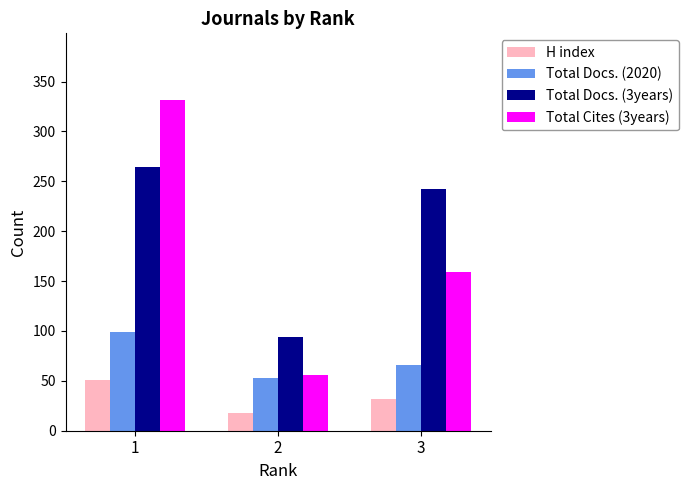

Which series has the largest total across all categories?

Total Docs. (3years)